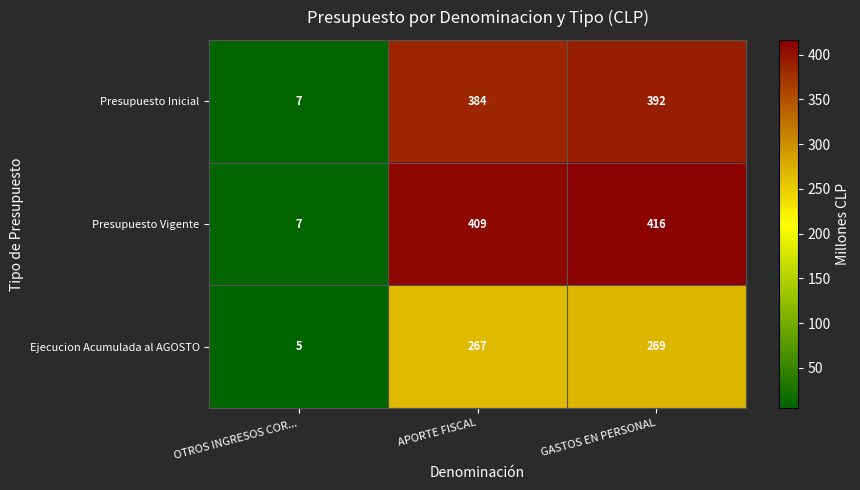

Rank the series by their maximum value, from lowest to highest.

Ejecucion Acumulada al AGOSTO, Presupuesto Inicial, Presupuesto Vigente